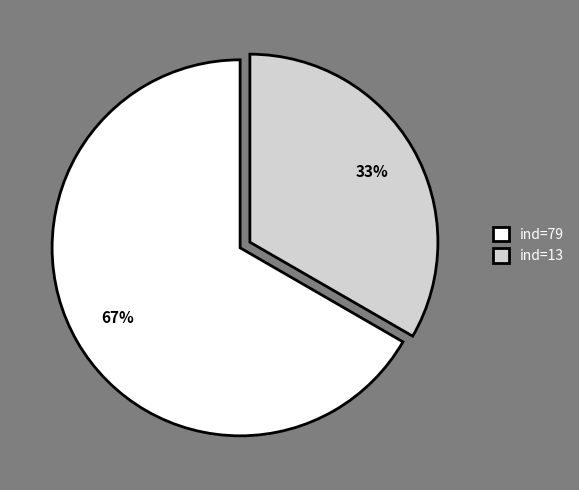

Combined, do ind=13 and ind=79 account for over 50%?

Yes